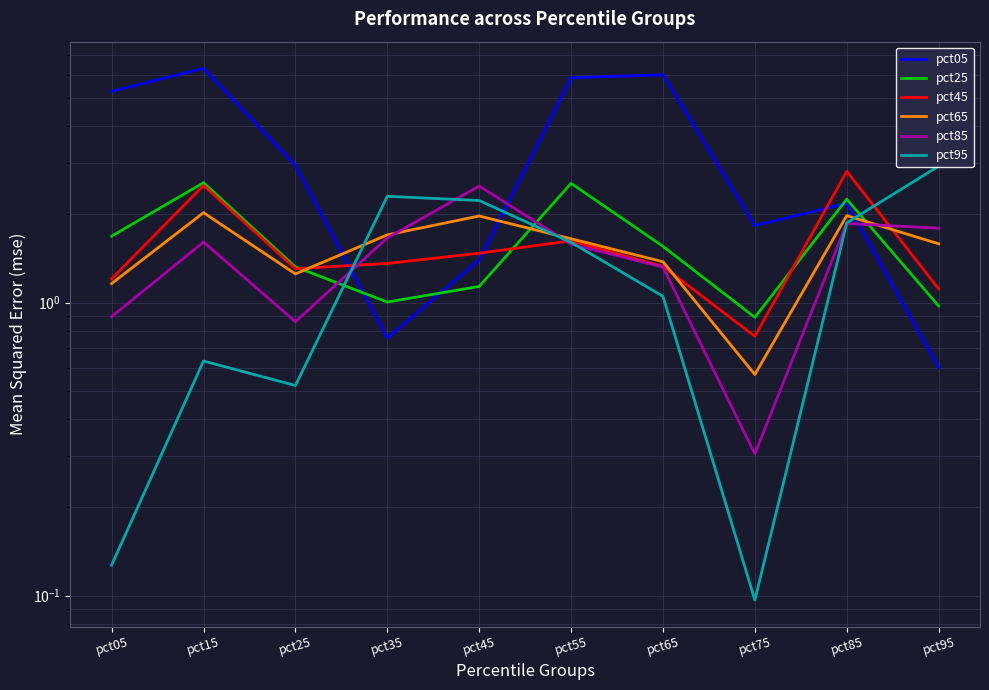

What is the value of the pct25 point at the 3rd from the left?

1.3